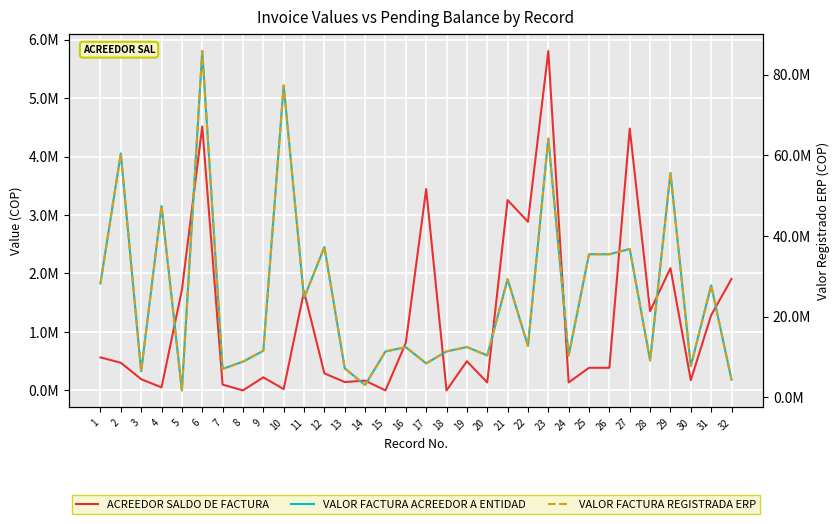

True or false: ACREEDOR SALDO DE FACTURA and VALOR FACTURA REGISTRADA ERP cross at least once.

False